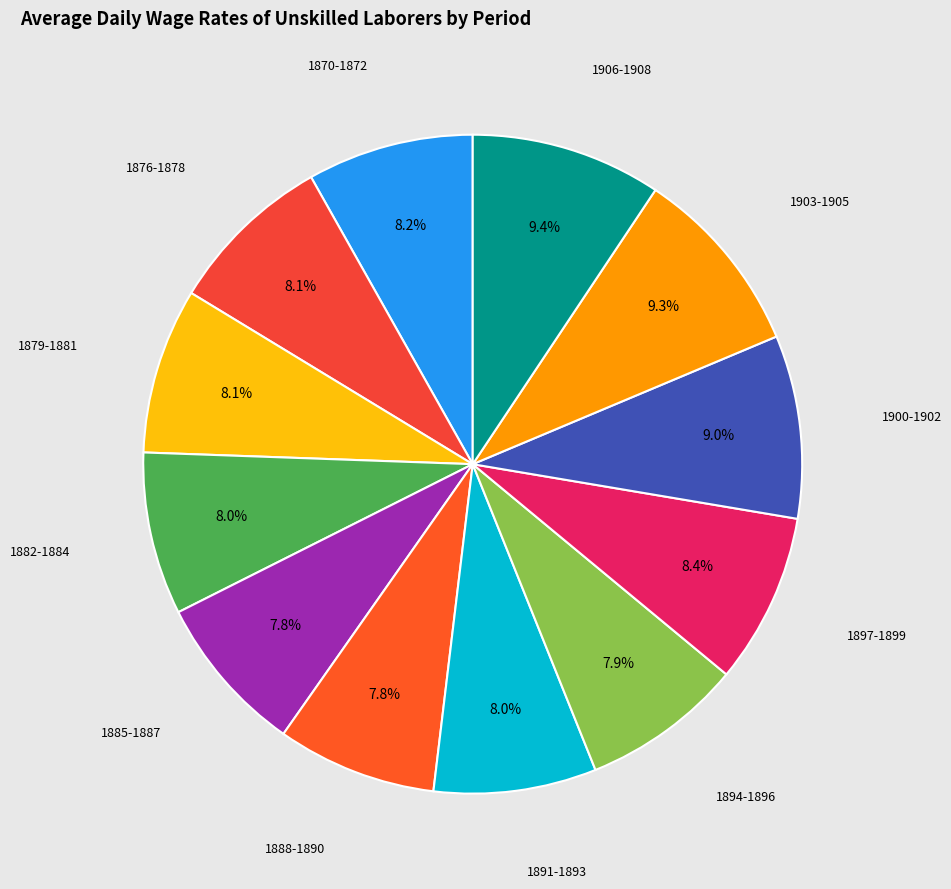

Count the number of slices in the pie.

12